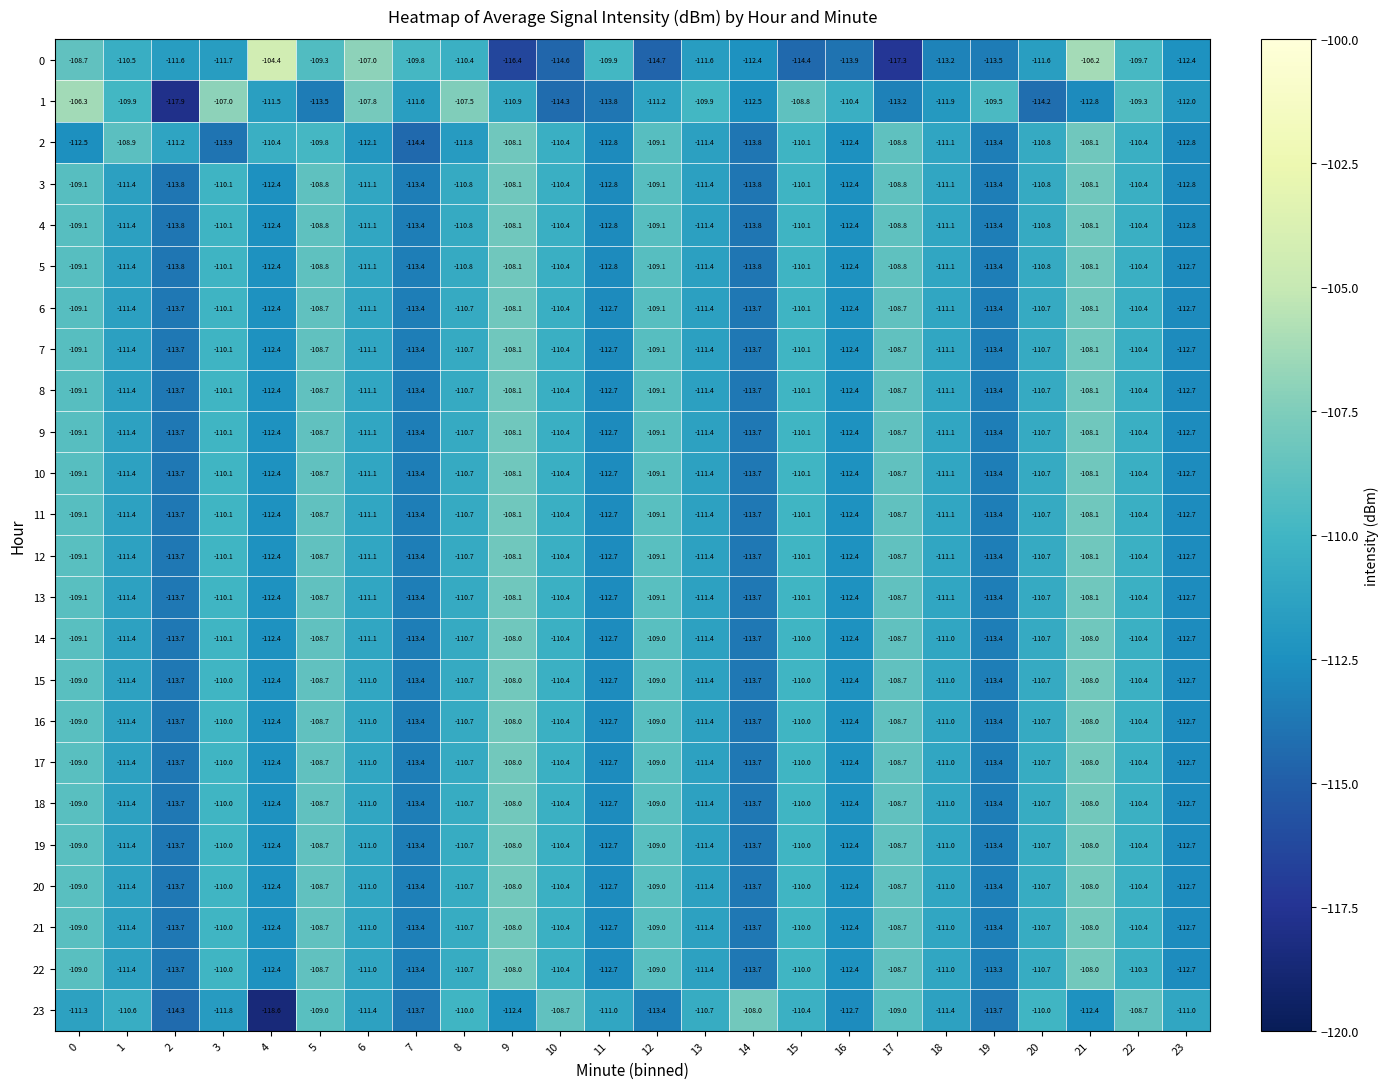

What is the spread (max minus min) of values at 5?

4.8